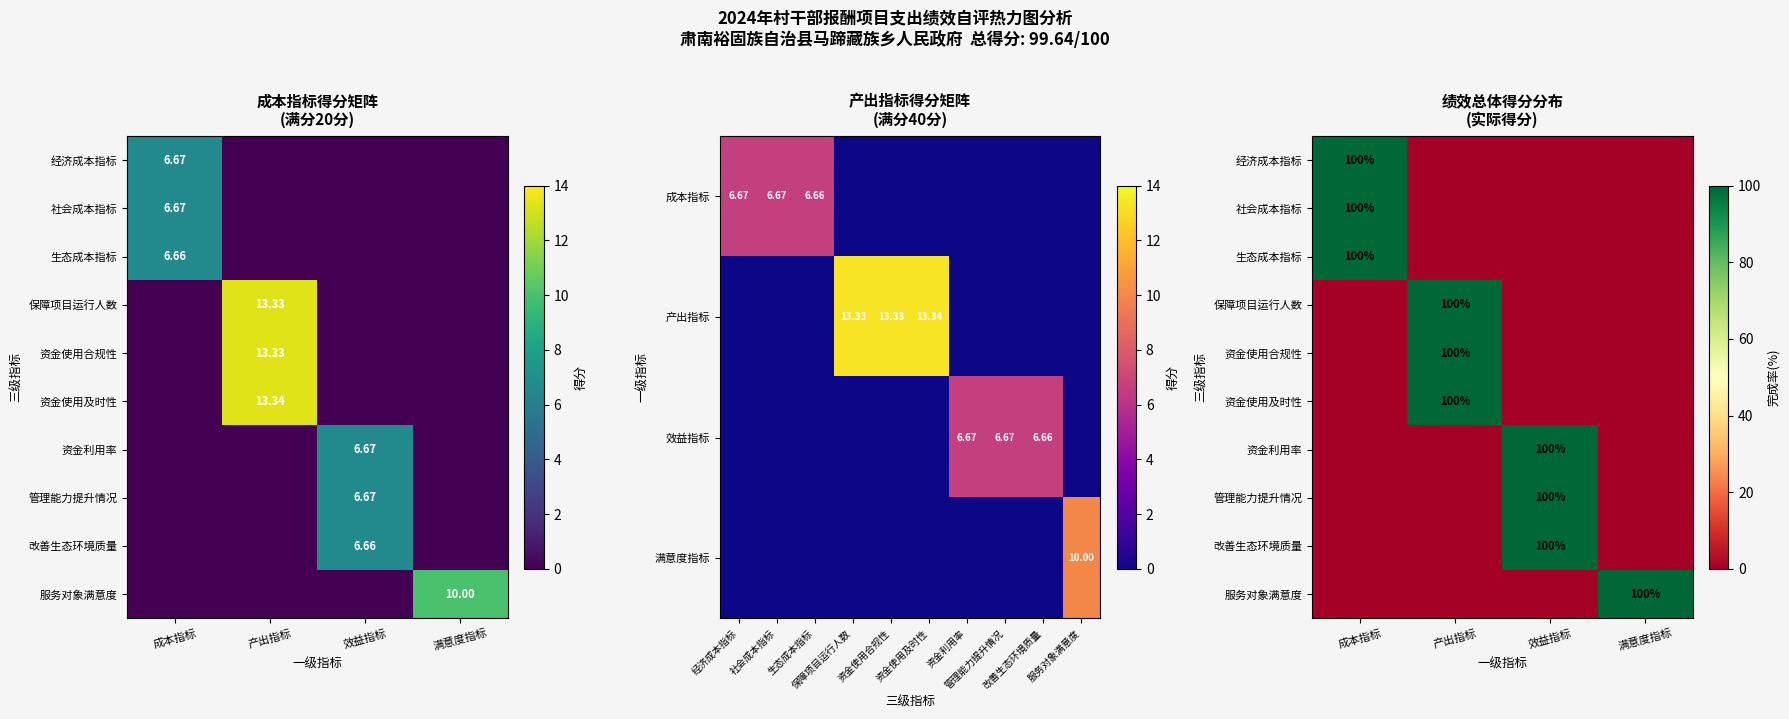

The 资金使用及时性 series shows 66 at 效益指标. True or false?

False